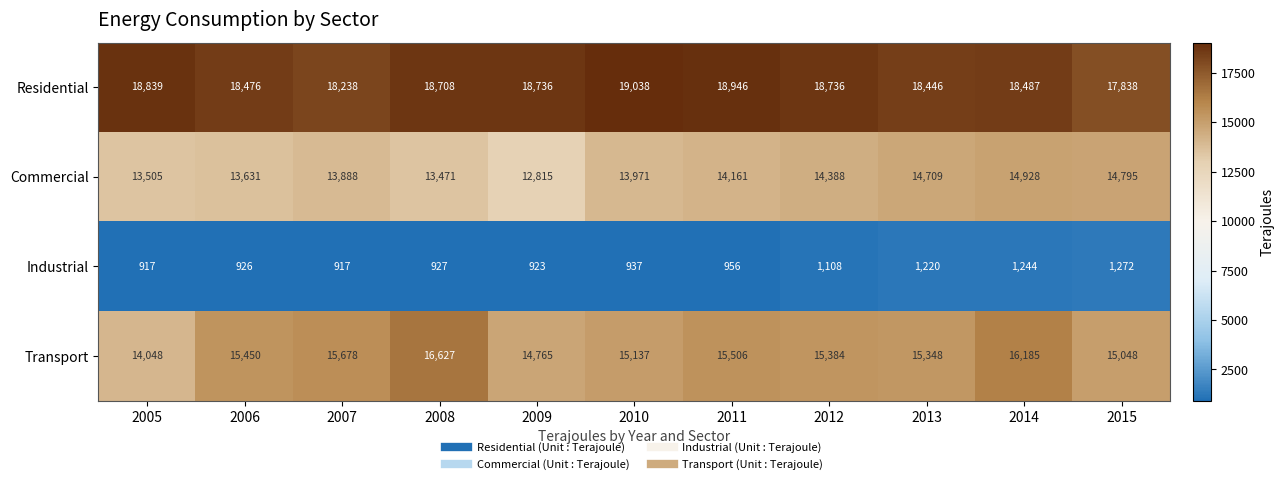

What is the greatest value displayed?

19038